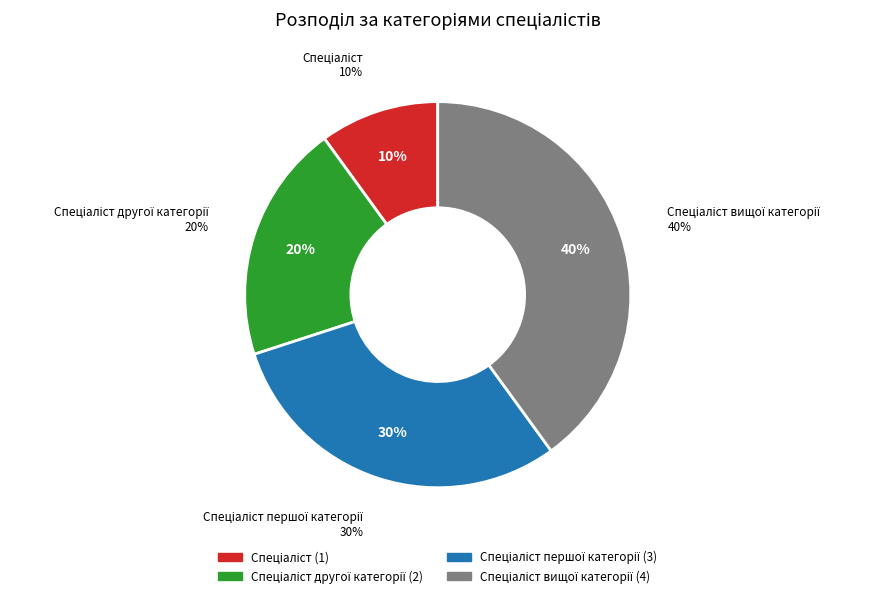

Is there a majority slice in this chart?

No